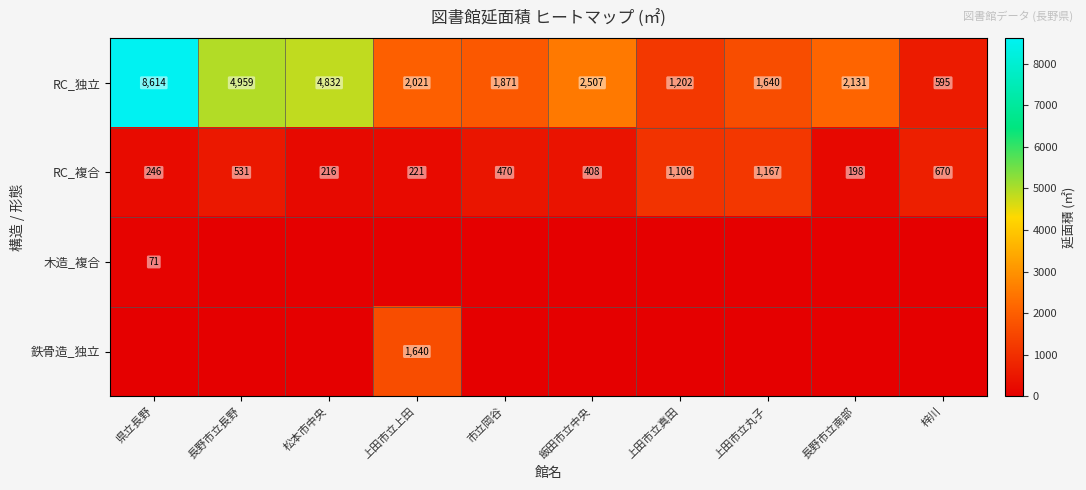

What is the difference between the maximum and minimum values in the RC_複合 series?

969